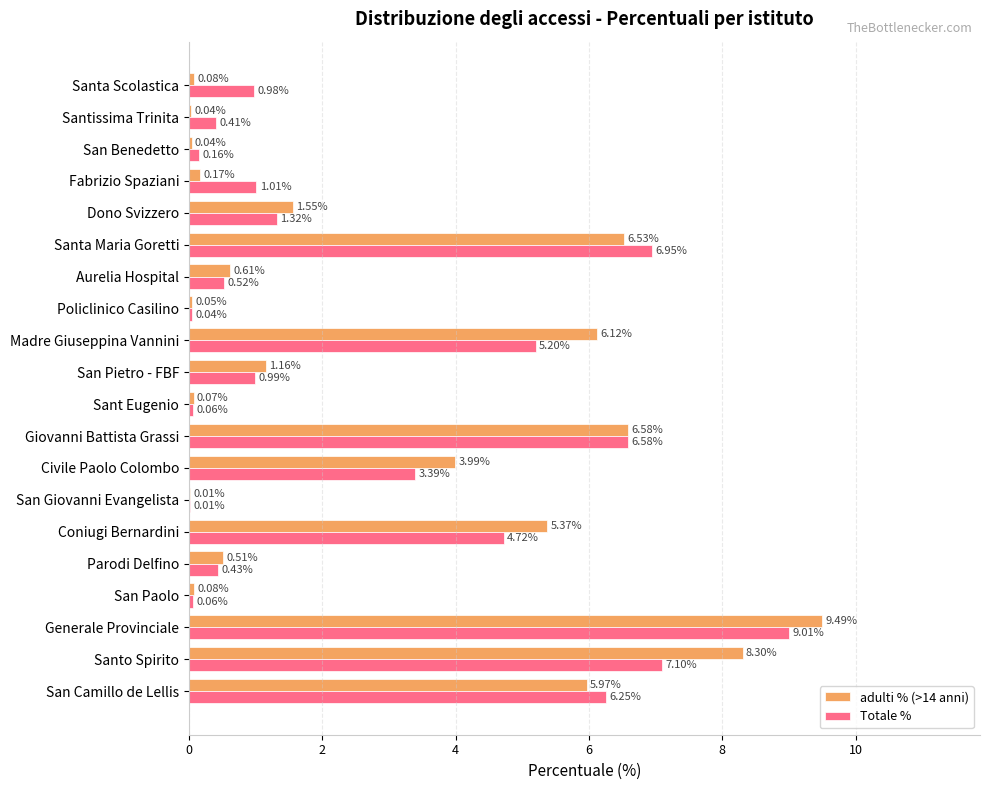

Which series has the largest total across all categories?

adulti % (>14 anni)